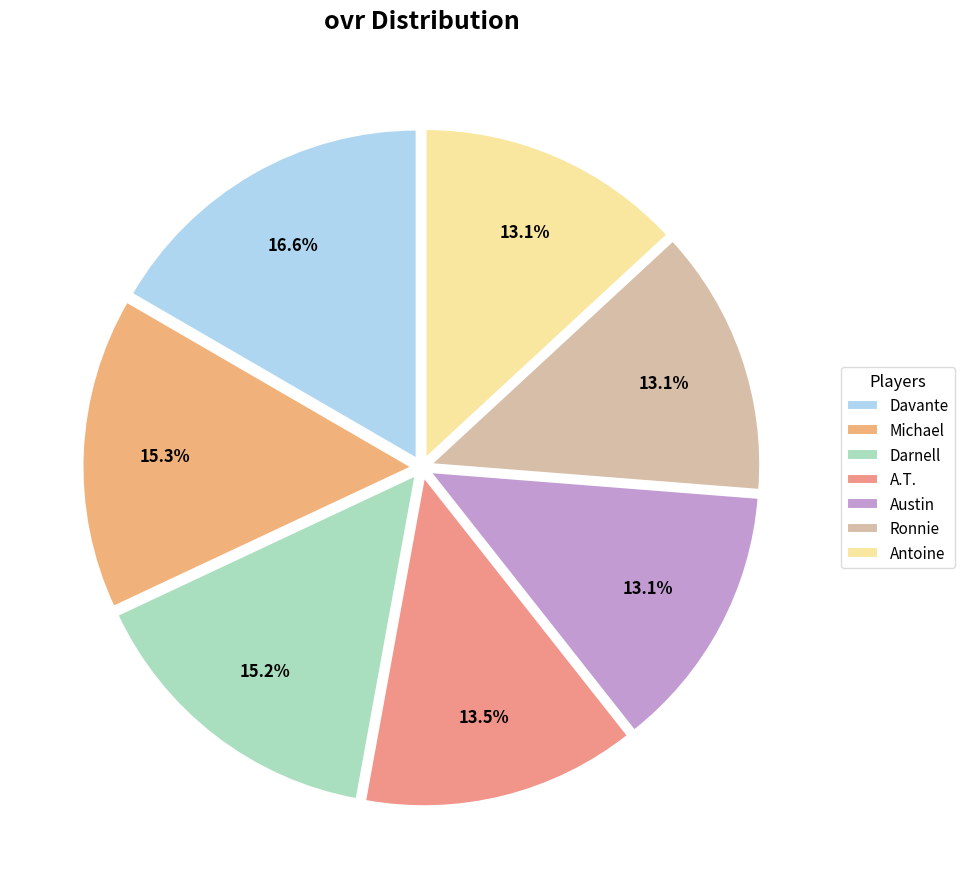

Which has a higher value, Michael or Antoine?

Michael